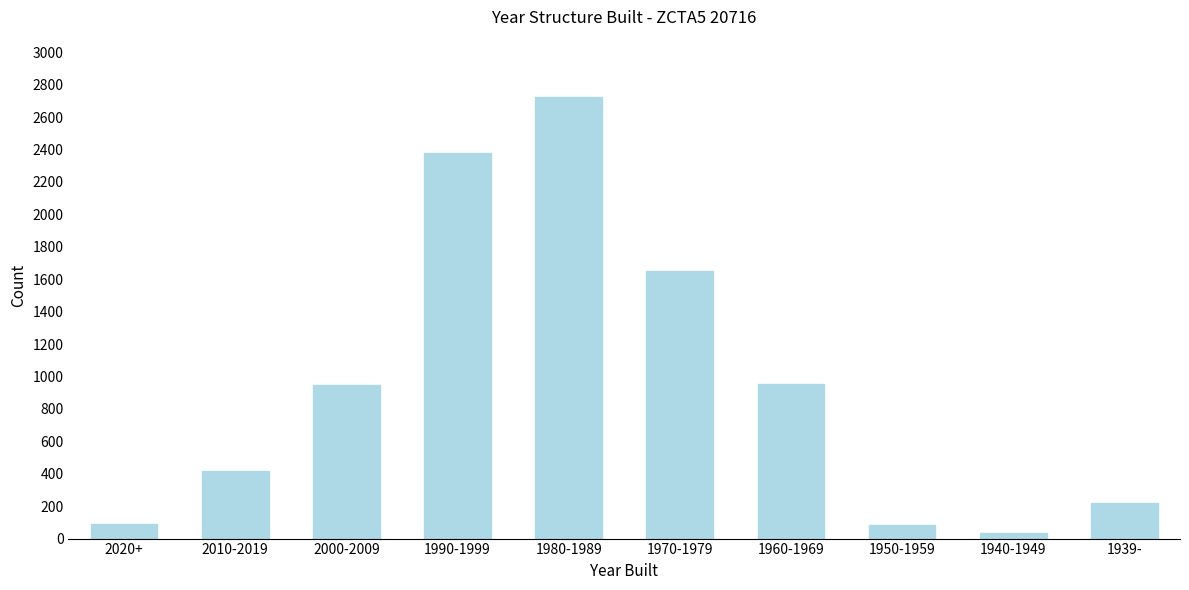

Where is the data nearest to the value 1378?

1970-1979